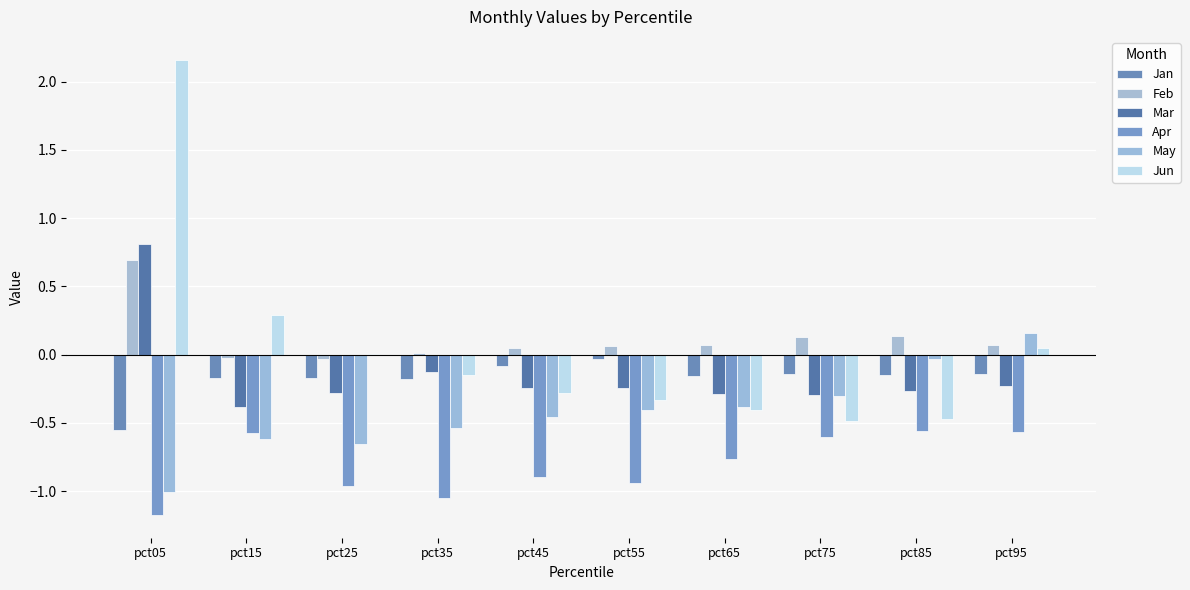

At how many categories does at least one series exceed 1?

1